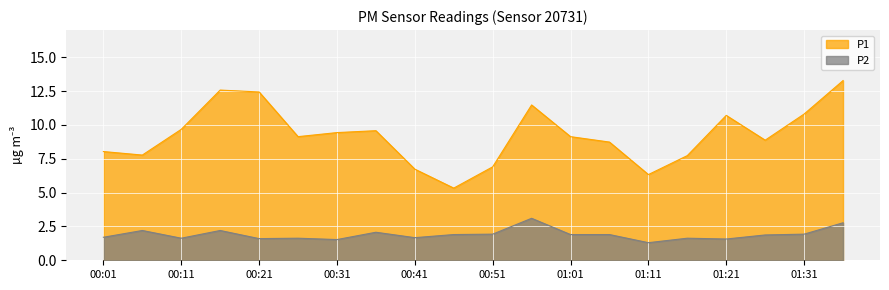

How many data points in P1 are above 9?

11